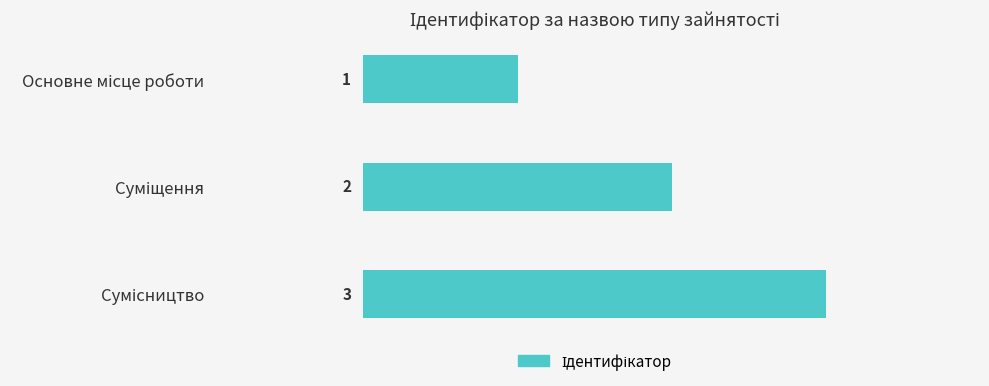

What is the value of the 3rd bar from the top?

3